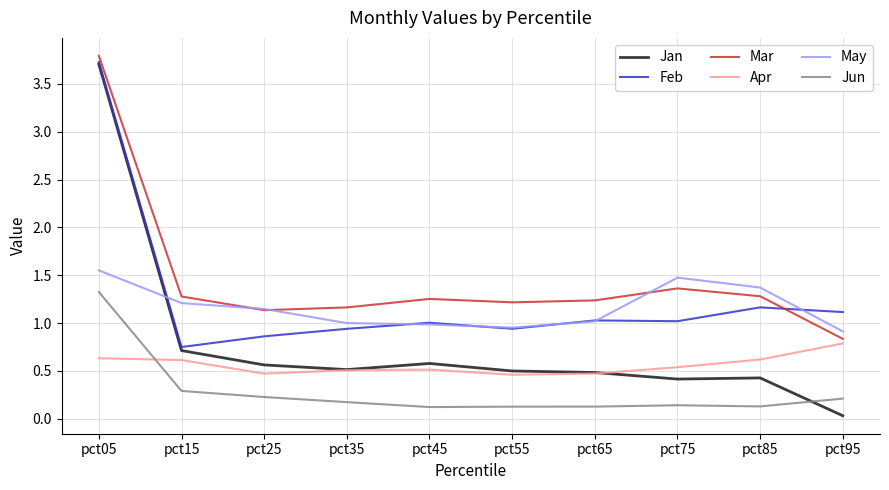

Where is the first local maximum for Feb?

pct45